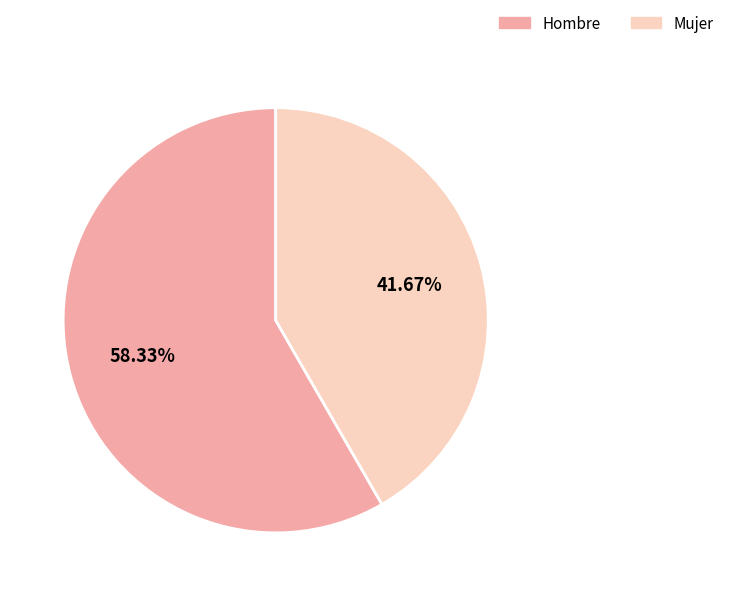

What is the total percentage of Hombre and Mujer?

100.0%